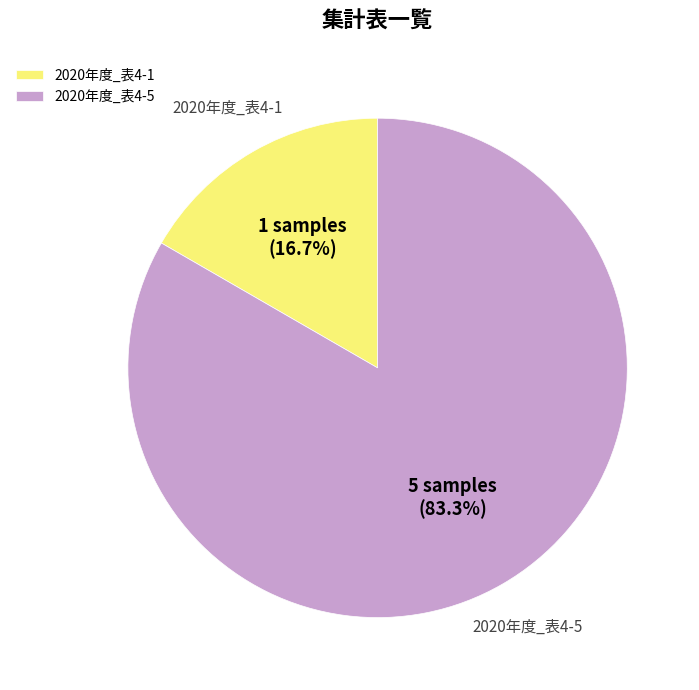

Which slice is the largest?

2020年度_表4-5